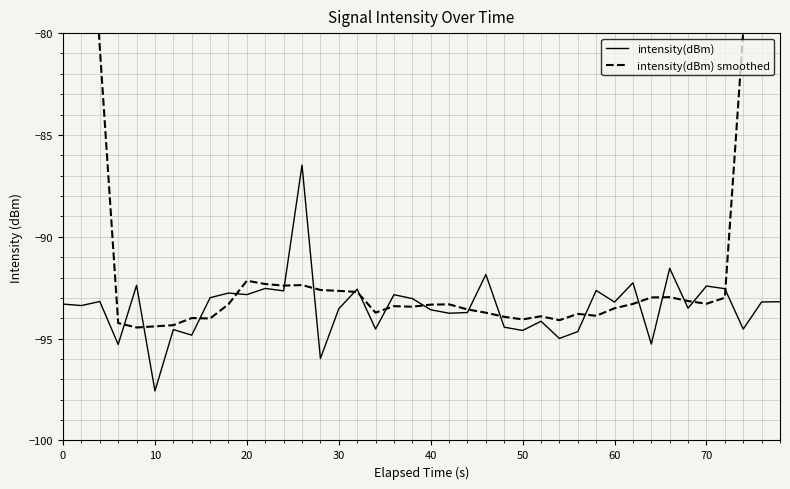

What is the lowest value of the intensity(dBm) series?

-97.6